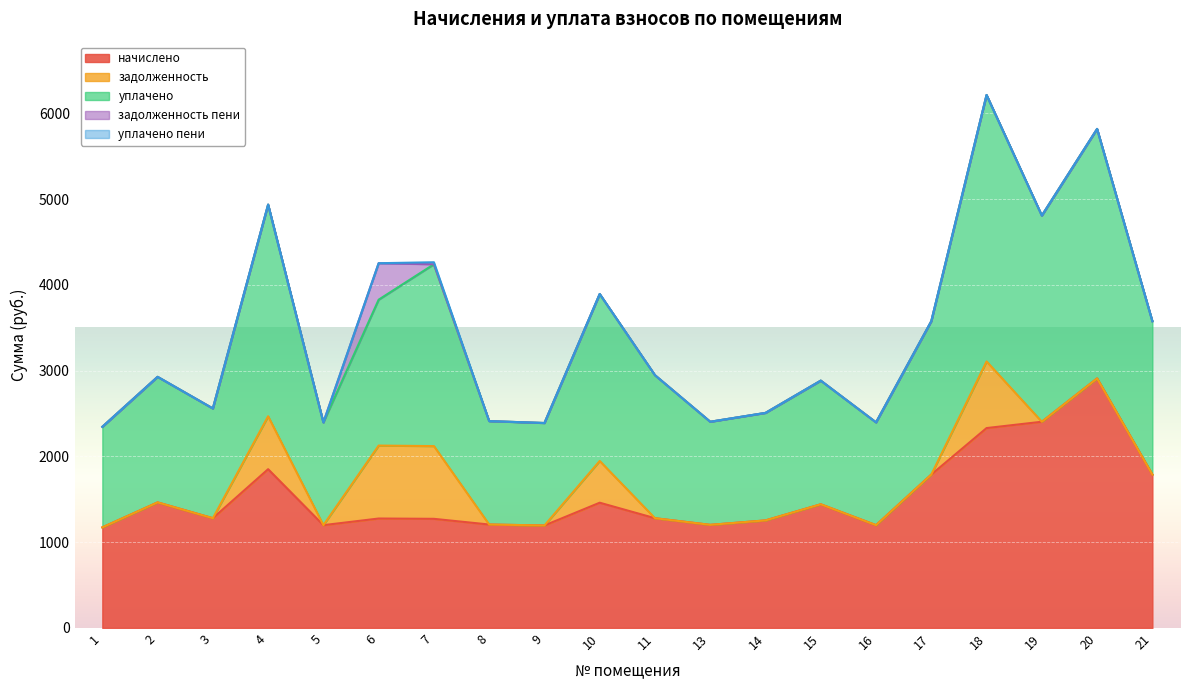

Reading left to right, transcribe all the data shown in this chart.

начислено: 1=1172.5	2=1463.7	3=1279.4	4=1850.9	5=1198.3	6=1275.7	7=1272.0	8=1205.6	9=1194.6	10=1460.0	11=1279.4	13=1202.0	14=1253.6	15=1441.6	16=1198.3	17=1788.2	18=2330.2	19=2403.9	20=2909.0	21=1788.2
задолженность: 1=0.0	2=0.0	3=0.0	4=617.0	5=0.0	6=850.5	7=848.0	8=0.0	9=0.0	10=486.7	11=0.0	13=0.0	14=0.0	15=0.0	16=0.0	17=0.0	18=776.7	19=0.0	20=0.0	21=0.0
уплачено: 1=1172.5	2=1463.7	3=1279.4	4=2467.8	5=1198.3	6=1700.9	7=2120.1	8=1205.6	9=1194.6	10=1946.7	11=1667.2	13=1202.0	14=1253.6	15=1441.6	16=1198.3	17=1788.2	18=3106.9	19=2403.9	20=2909.0	21=1788.2
задолженность пени: 1=0.0	2=0.0	3=0.0	4=0.0	5=0.0	6=425.2	7=0.0	8=0.0	9=0.0	10=0.0	11=0.0	13=0.0	14=0.0	15=0.0	16=0.0	17=0.0	18=0.0	19=0.0	20=0.0	21=0.0
уплачено пени: 1=0.0	2=0.0	3=0.0	4=0.0	5=0.0	6=0.0	7=23.4	8=0.0	9=0.0	10=0.0	11=0.0	13=0.0	14=0.0	15=0.0	16=0.0	17=0.0	18=0.0	19=0.0	20=0.0	21=0.0